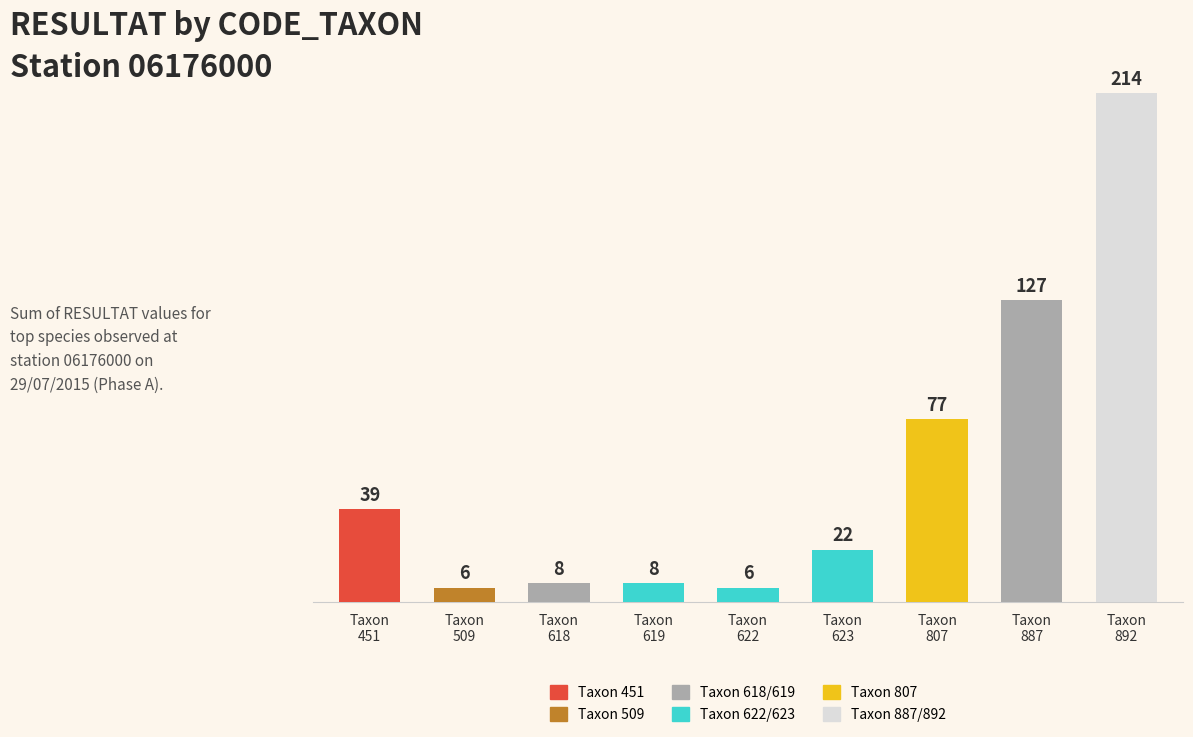

What is the greatest value displayed?

214